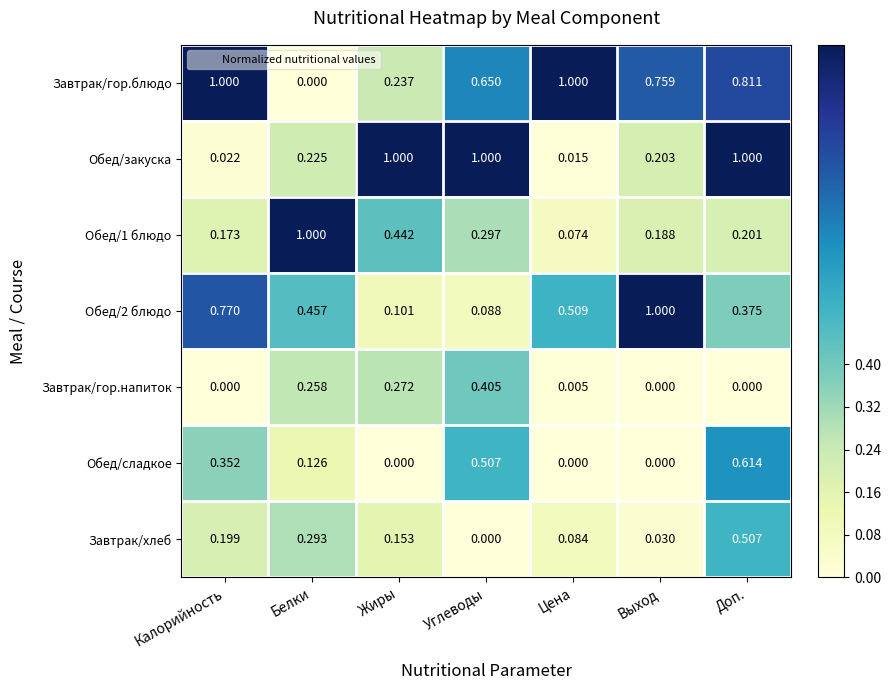

Which category has the lowest value in the Обед/закуска series?

Цена